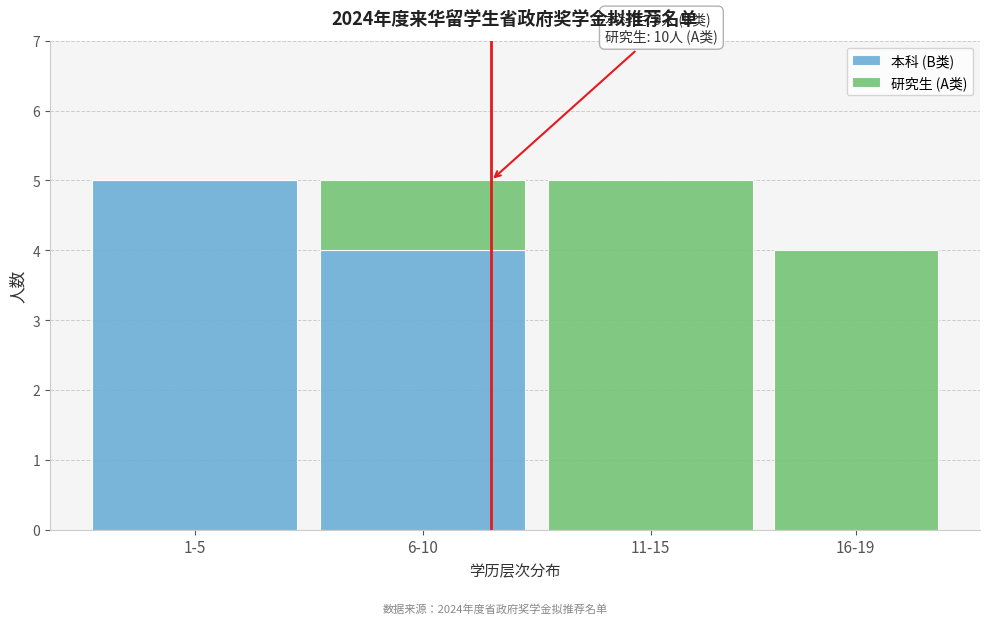

Reading left to right, list the values for the 本科 (B类) series.

1-5=5	6-10=4	11-15=0	16-19=0